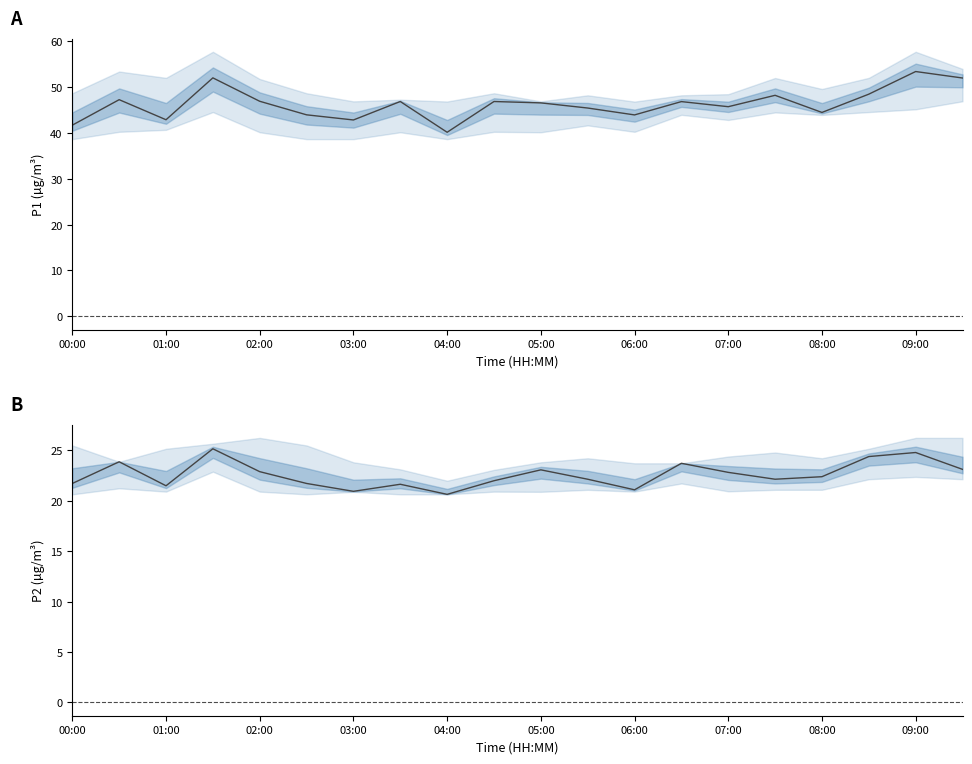

How many data points does each series have?

20